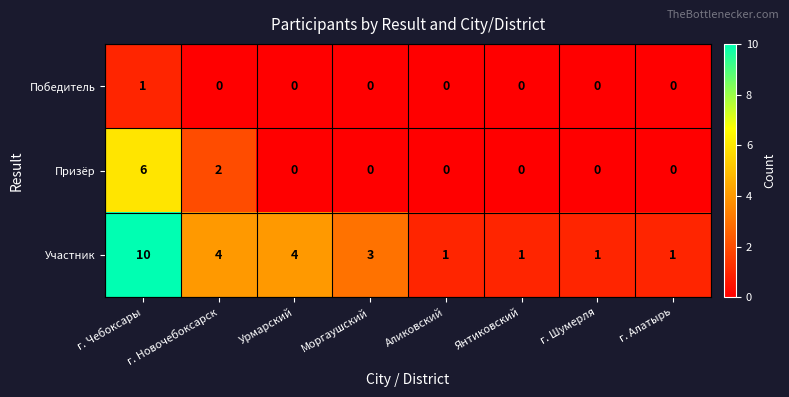

Which series has the largest range (max minus min)?

Участник